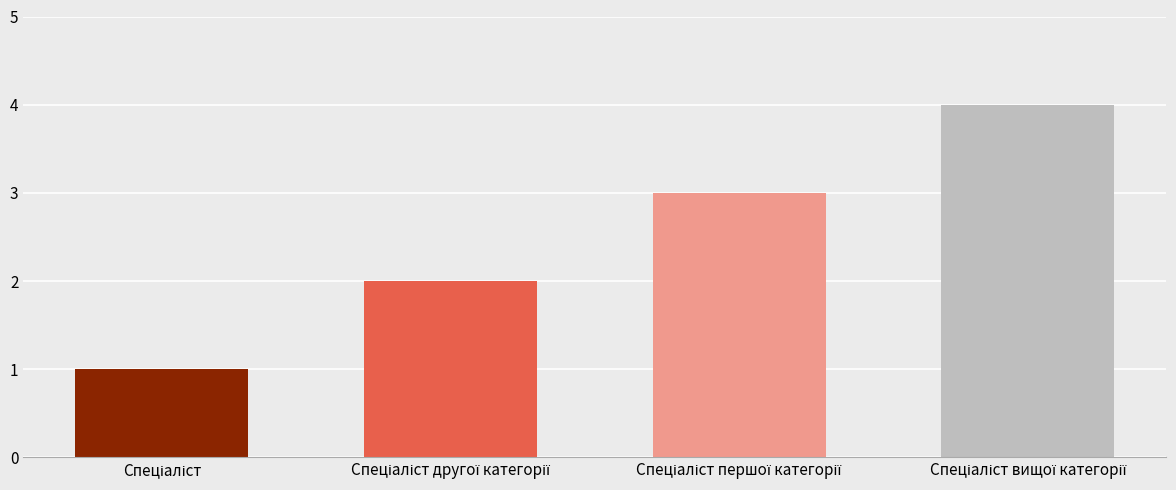

What is the greatest value displayed?

4